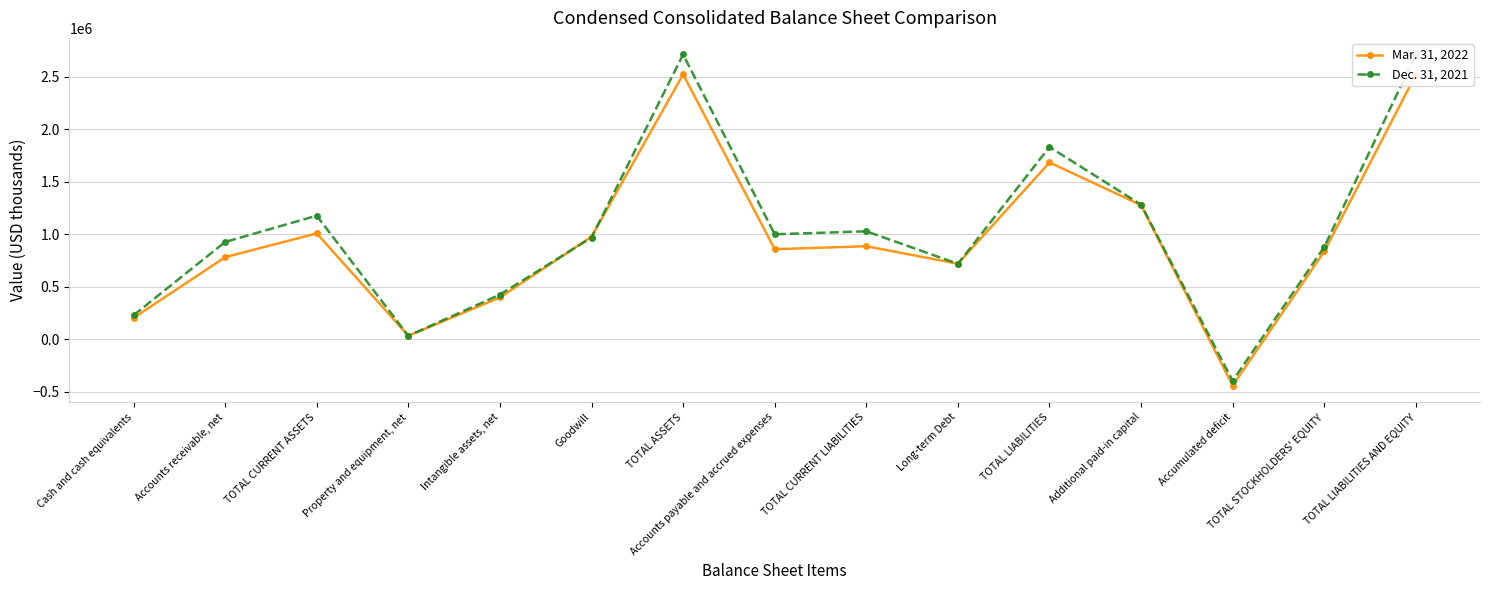

True or false: Dec. 31, 2021 has a value of 1000956 at Accounts payable and accrued expenses.

True